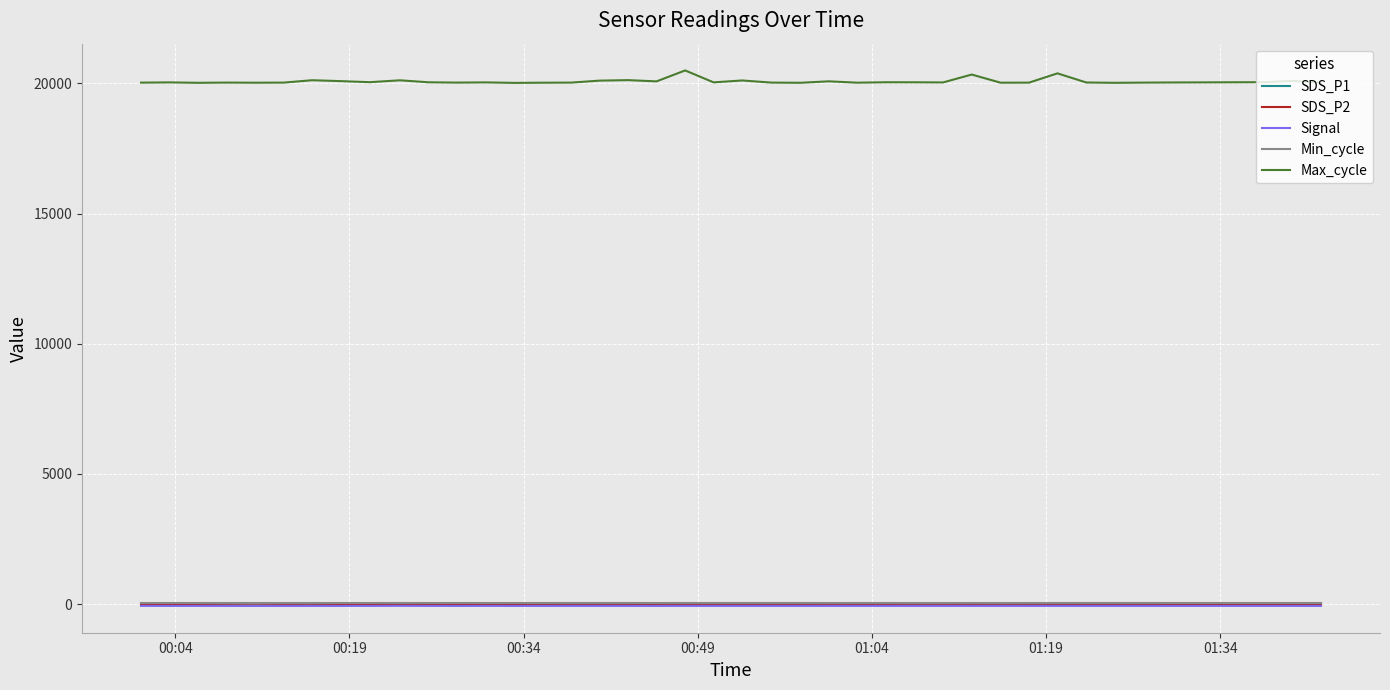

What is the minimum value shown in the chart?

-71.0